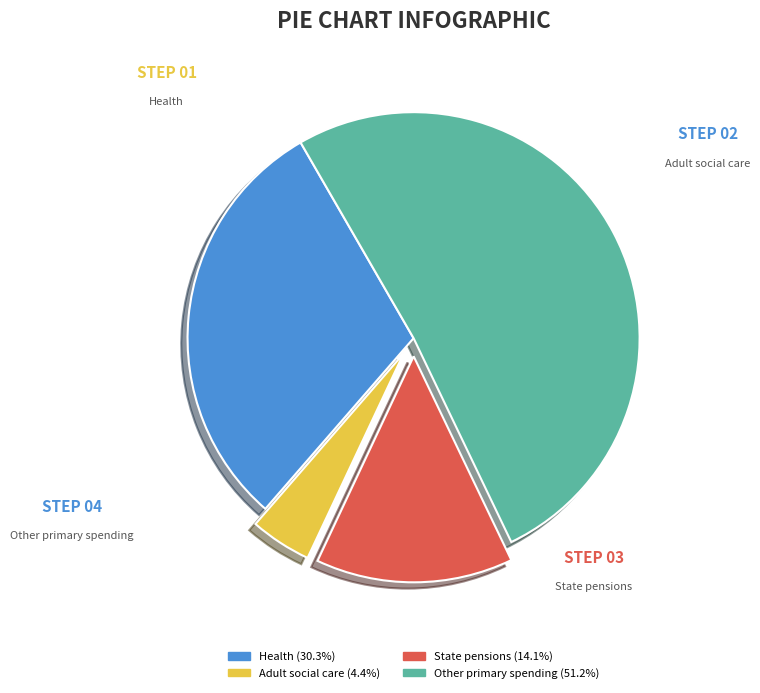

What is the ratio of the value at State pensions to the value at Health?

0.5